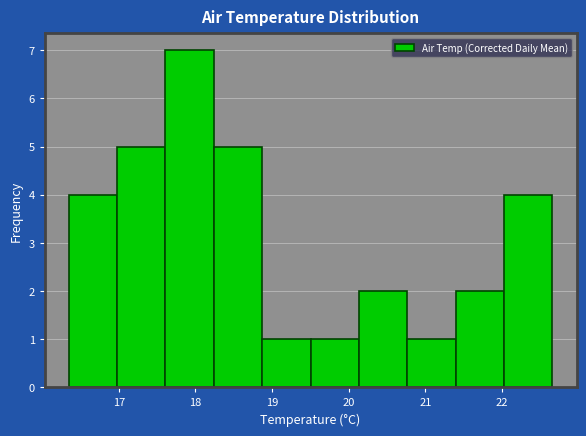

How tall is the bar that spans 18.2 to 18.9 on the x-axis? Neither the bar edges nor the heights are printed on the chart, so give them approximately, as read against the axes.

5